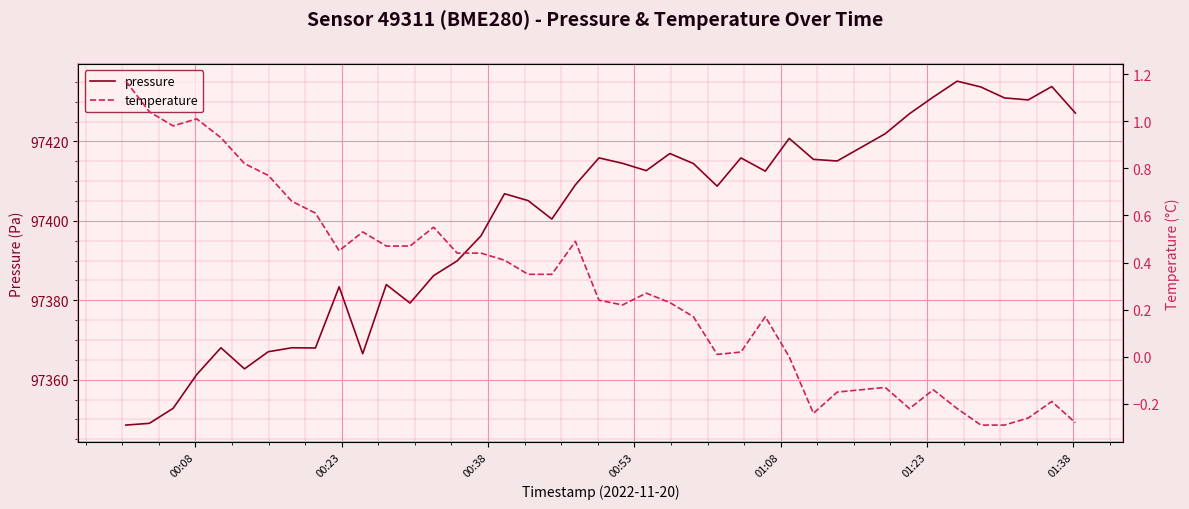

How many interior local valleys does the temperature series have?

6